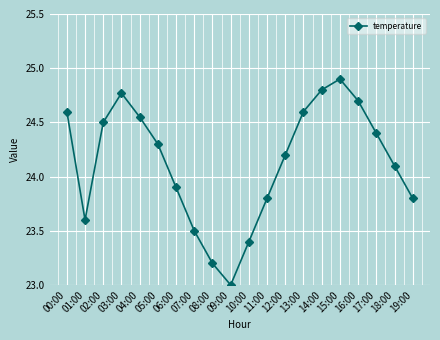

What is the label of the 3rd point from the left?

02:00